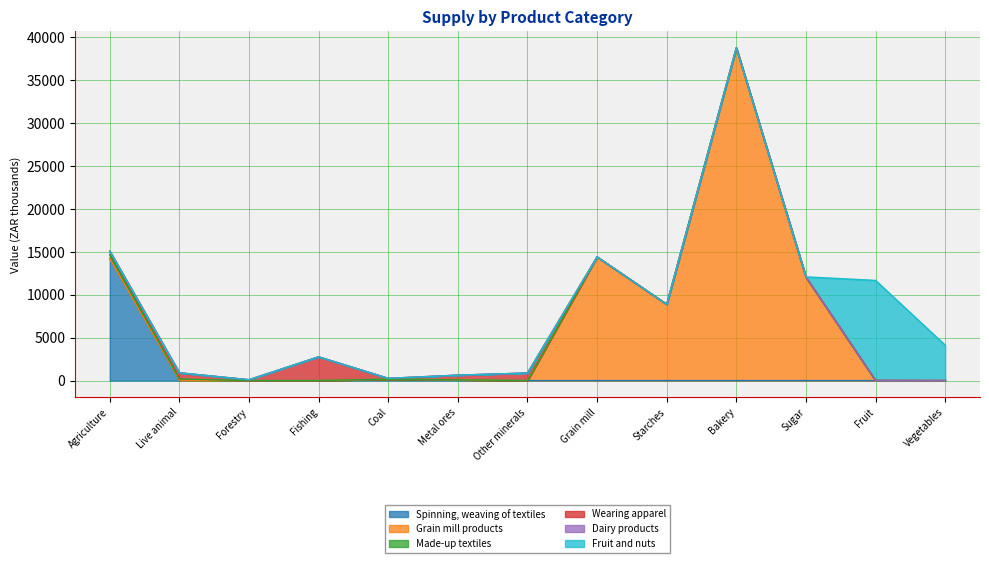

True or false: Made-up textiles and Fruit and nuts intersect in this chart.

False